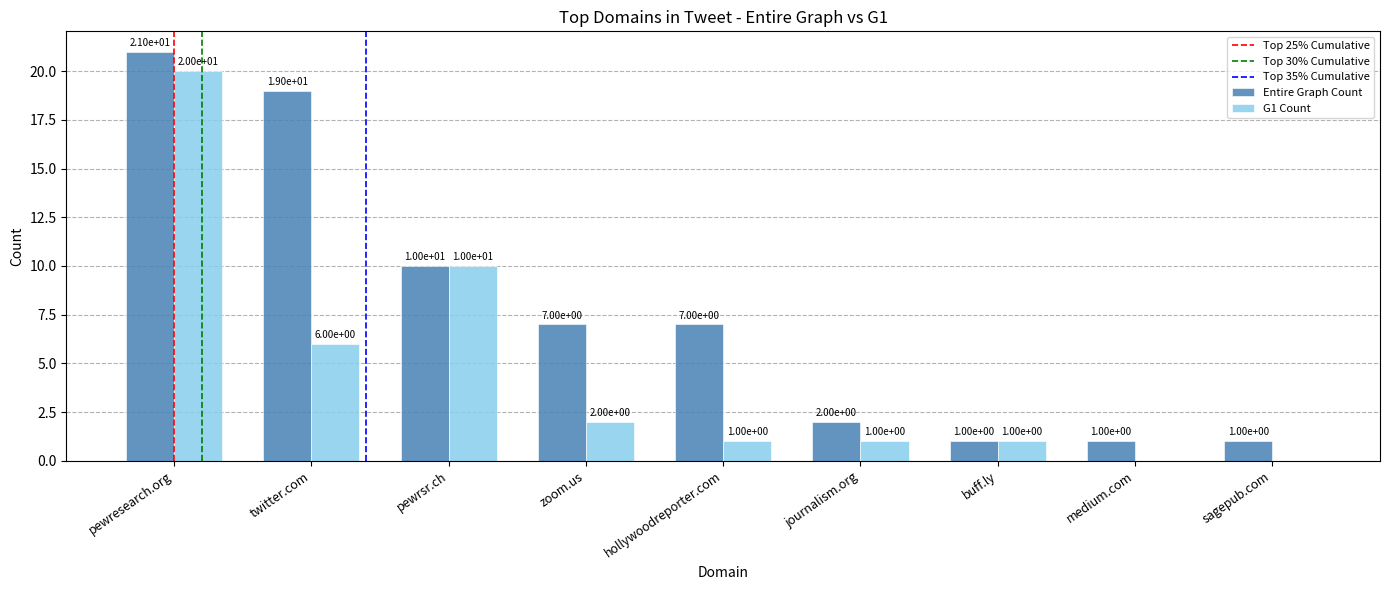

Is it true that Entire Graph Count equals 19 at twitter.com?

True